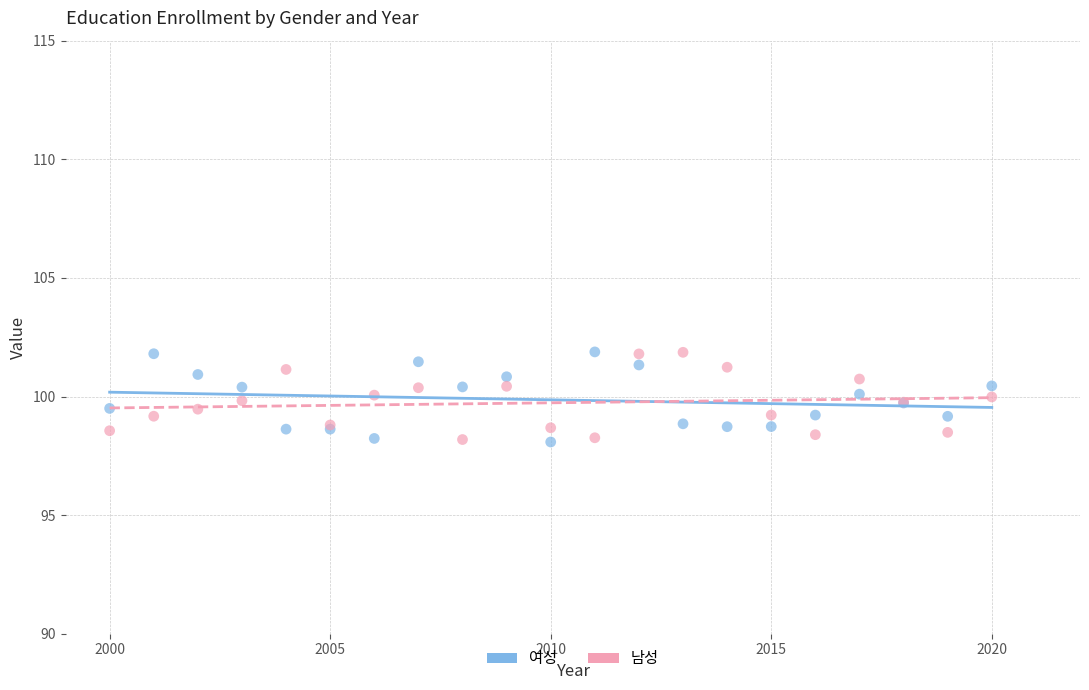

What is the X range (max minus min) for the scatter plot?

20.0